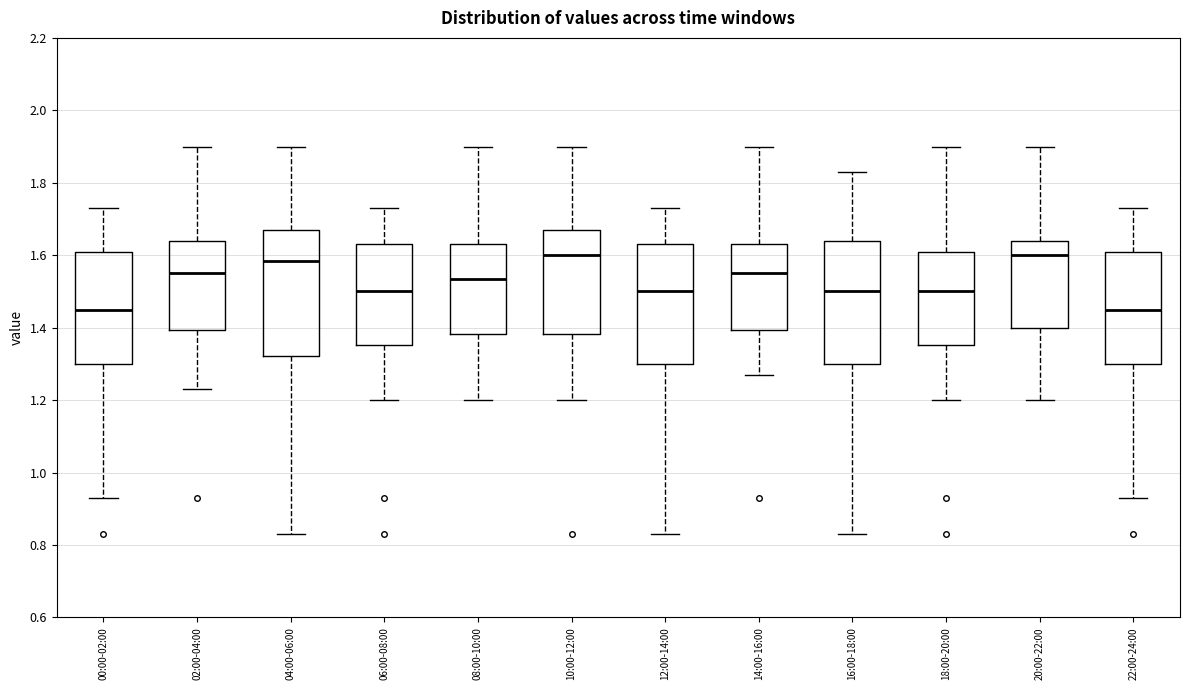

Reading left to right, read every box against the y-axis: the position of its median line, the range the box covers, and the ends of its whiskers. The values are not printed on the chart, so give them approximately, as read against the axis.

00:00-02:00: median 1.46, box 1.30 to 1.60, whiskers 0.94 to 1.74
02:00-04:00: median 1.56, box 1.40 to 1.64, whiskers 1.24 to 1.90
04:00-06:00: median 1.58, box 1.32 to 1.68, whiskers 0.84 to 1.90
06:00-08:00: median 1.50, box 1.36 to 1.64, whiskers 1.20 to 1.74
08:00-10:00: median 1.54, box 1.38 to 1.64, whiskers 1.20 to 1.90
10:00-12:00: median 1.60, box 1.38 to 1.68, whiskers 1.20 to 1.90
12:00-14:00: median 1.50, box 1.30 to 1.64, whiskers 0.84 to 1.74
14:00-16:00: median 1.56, box 1.40 to 1.64, whiskers 1.28 to 1.90
16:00-18:00: median 1.50, box 1.30 to 1.64, whiskers 0.84 to 1.84
18:00-20:00: median 1.50, box 1.36 to 1.60, whiskers 1.20 to 1.90
20:00-22:00: median 1.60, box 1.40 to 1.64, whiskers 1.20 to 1.90
22:00-24:00: median 1.46, box 1.30 to 1.60, whiskers 0.94 to 1.74